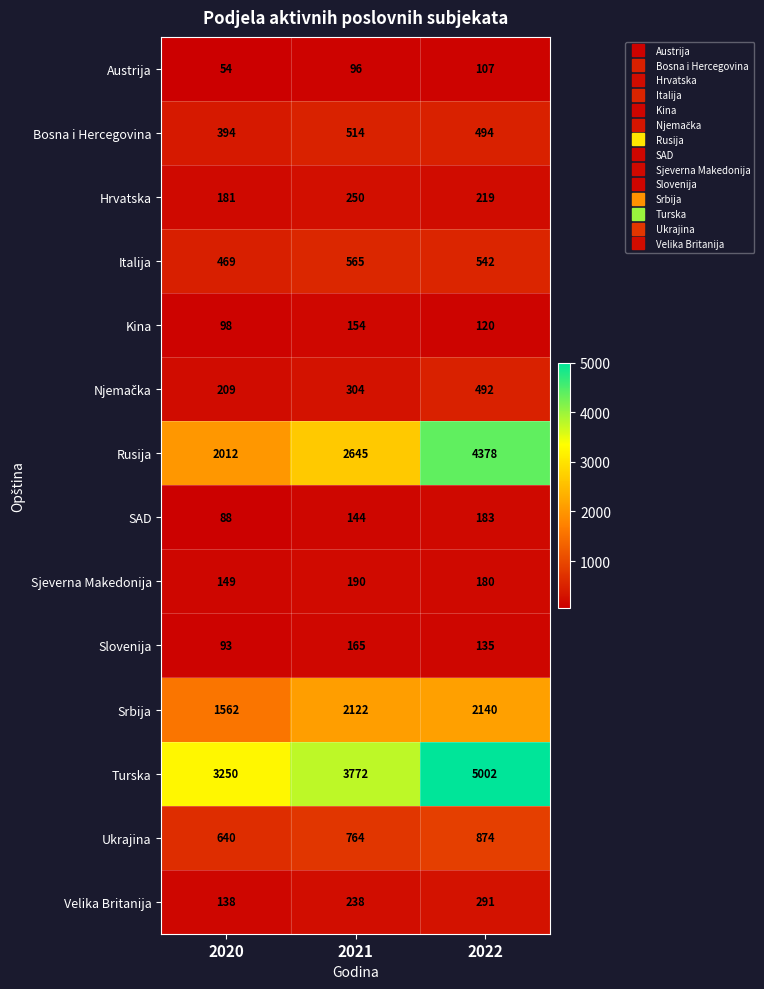

What is the total value across all series at 2021?

11923